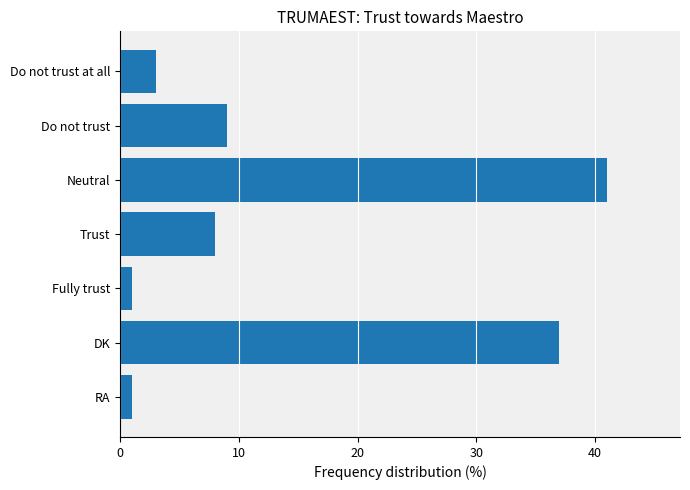

What is the label of the 1st bar from the top?

Do not trust at all